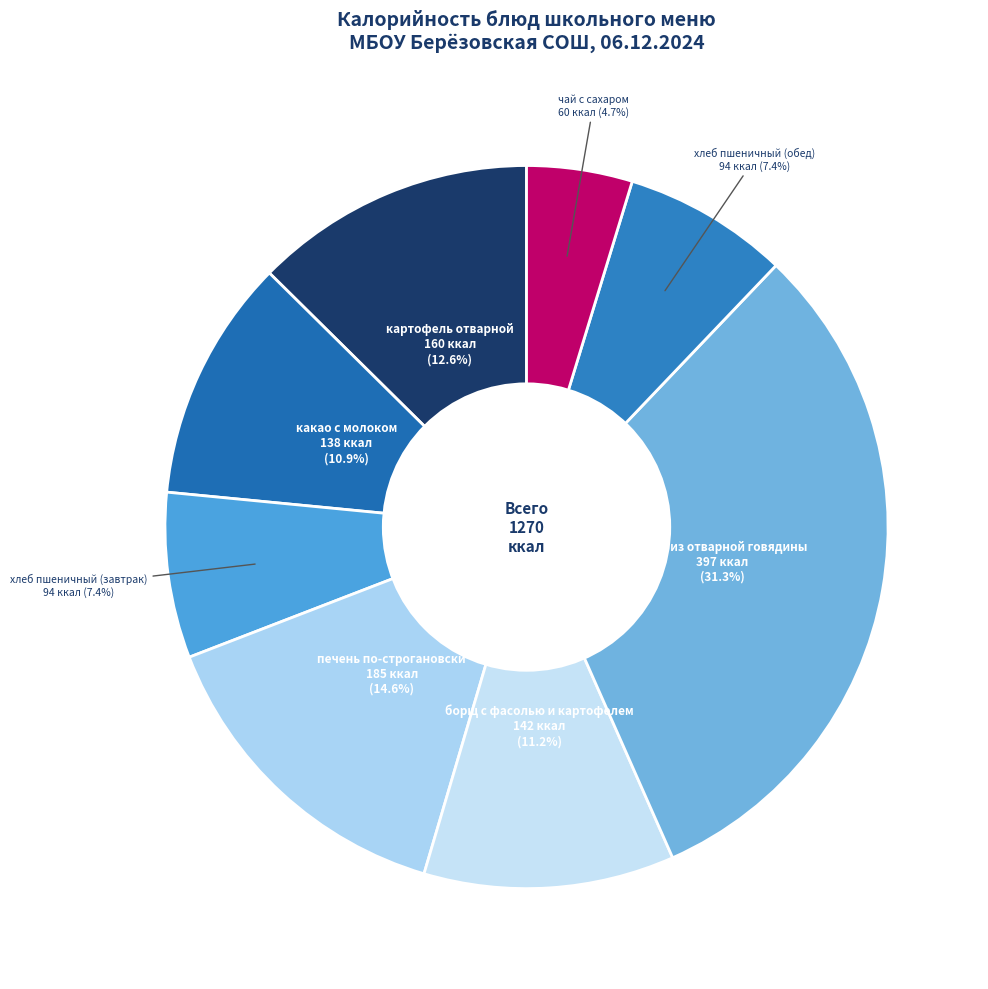

Is the sum of чай с сахаром and хлеб пшеничный (обед) greater than half?

No